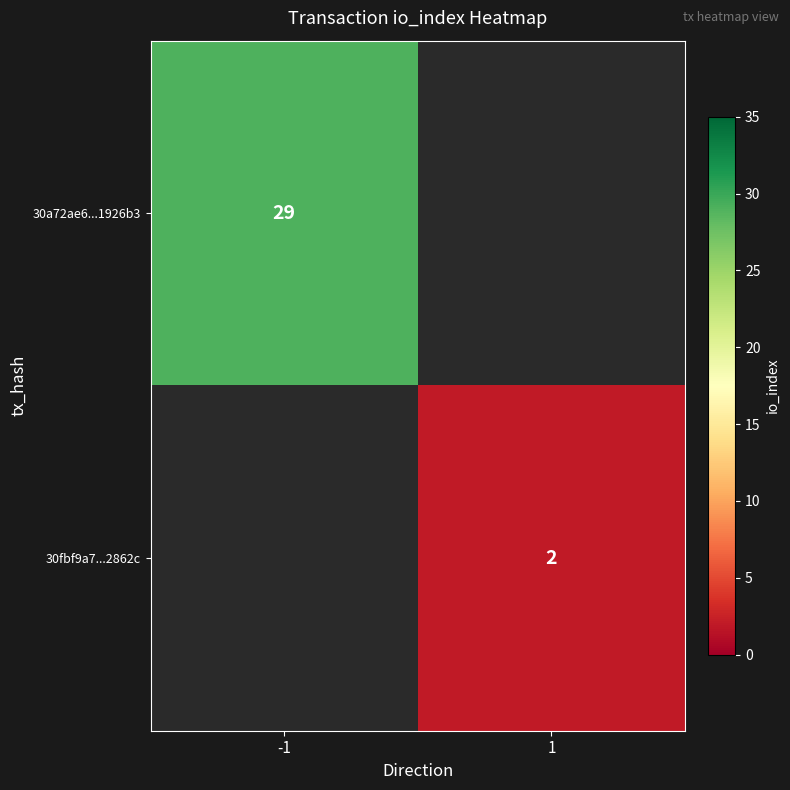

The value of 30fbf9a7...2862c at 1 is 1. True or false?

False